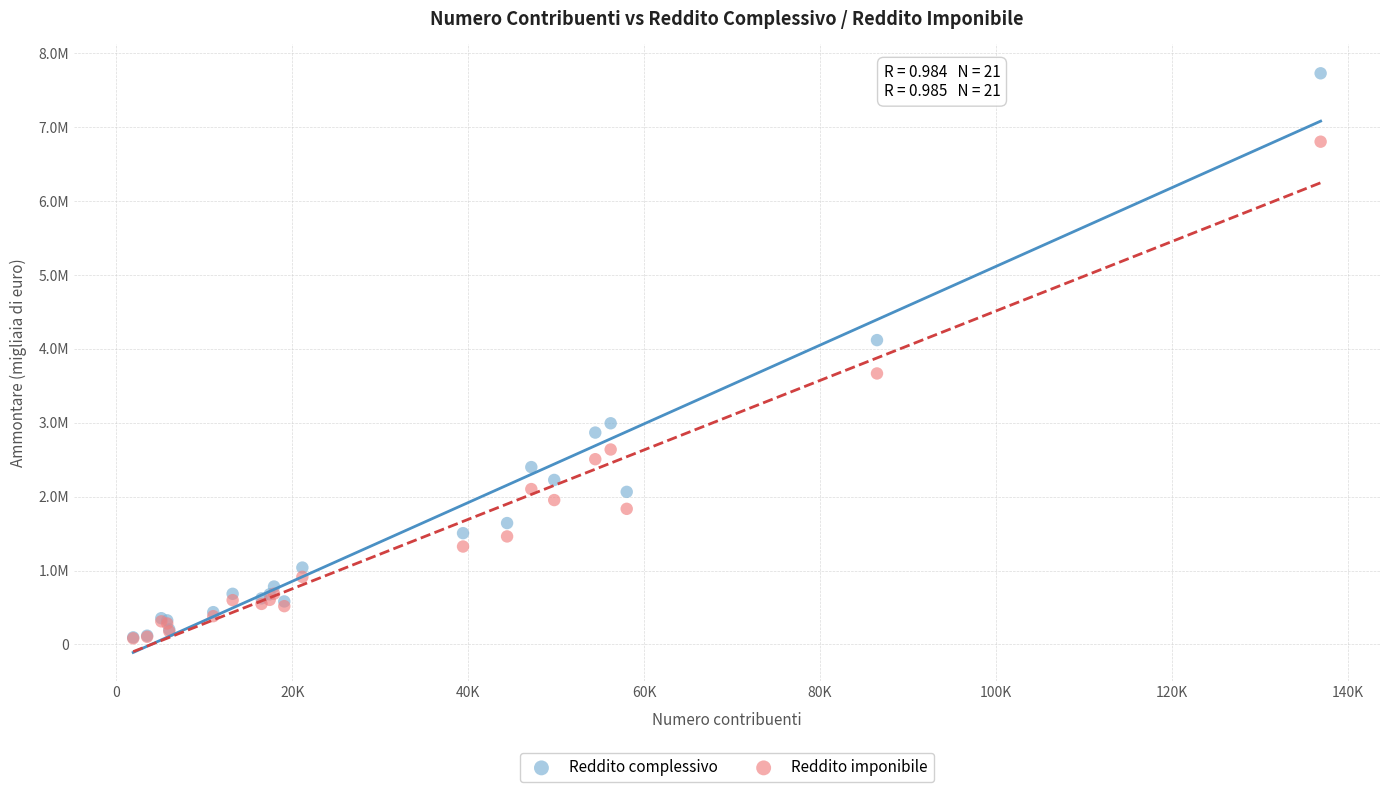

What are all the series names shown in the legend?

Reddito complessivo, Reddito imponibile